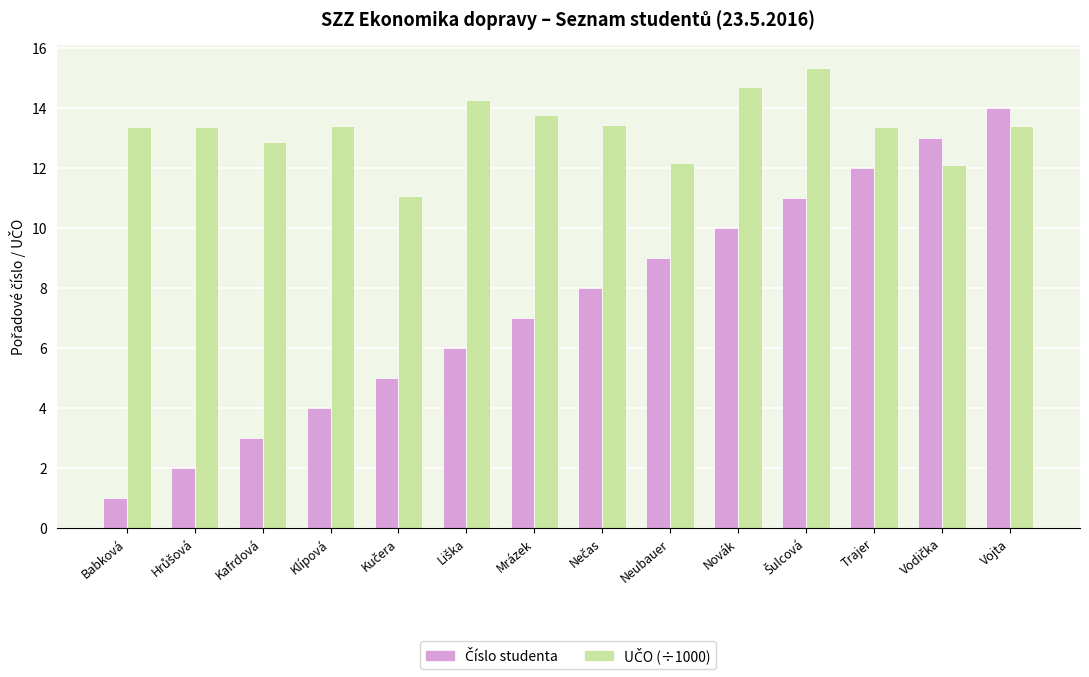

What is the smallest value displayed?

1.0